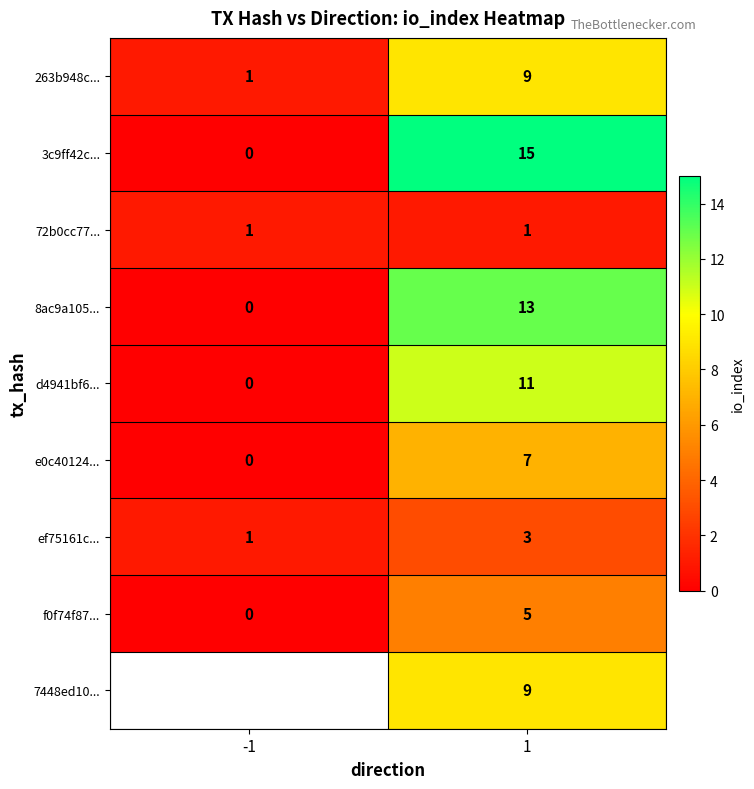

What is the difference between the highest and lowest values at 1?

14